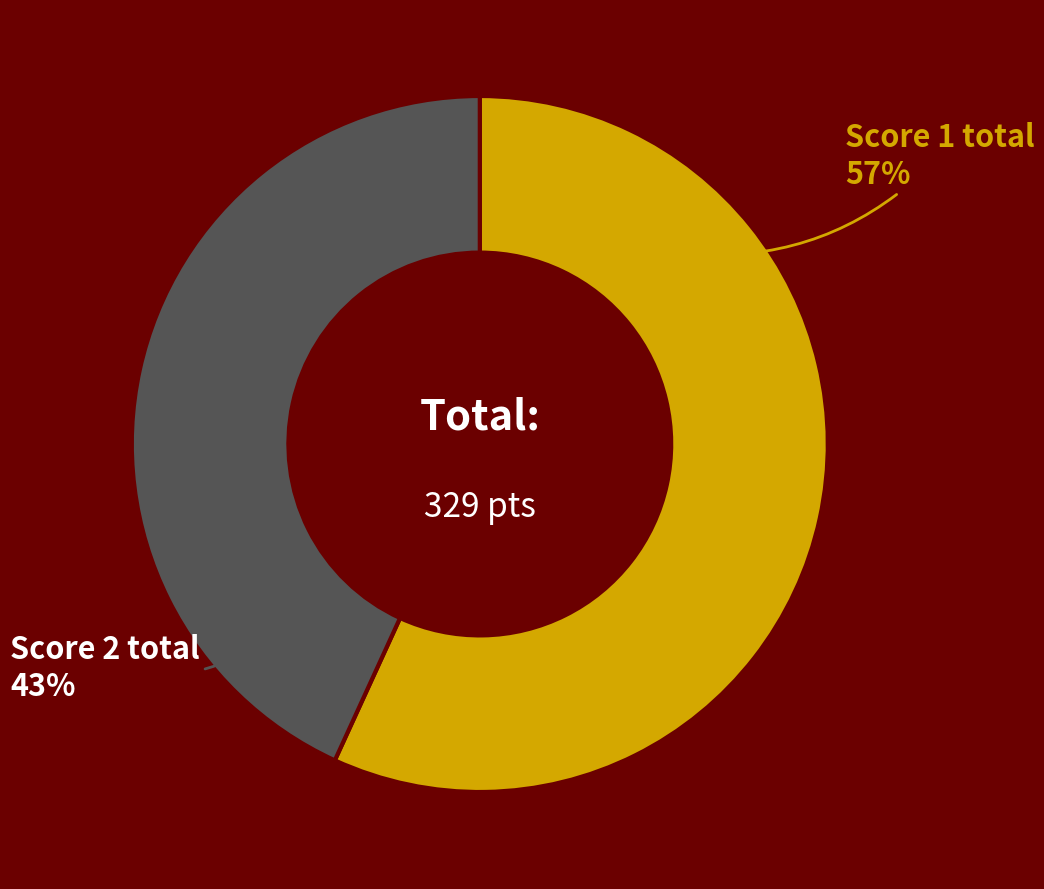

What is the smallest slice in the pie chart?

Score 2 total